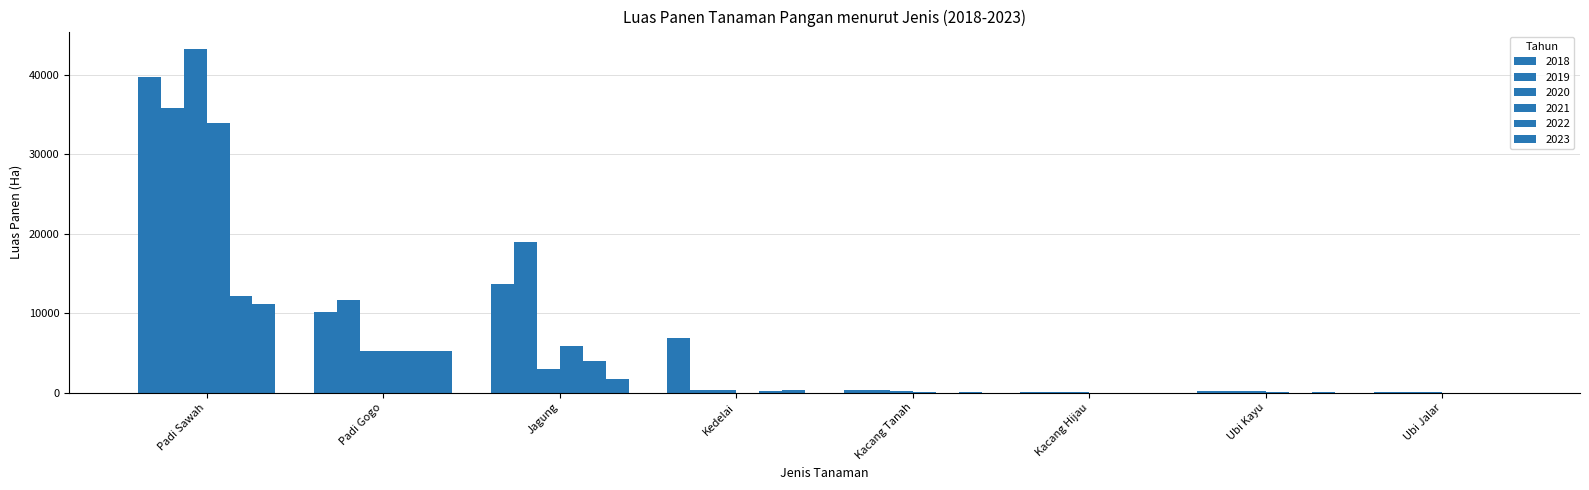

Are the bars grouped side by side (vs. stacked)?

Yes